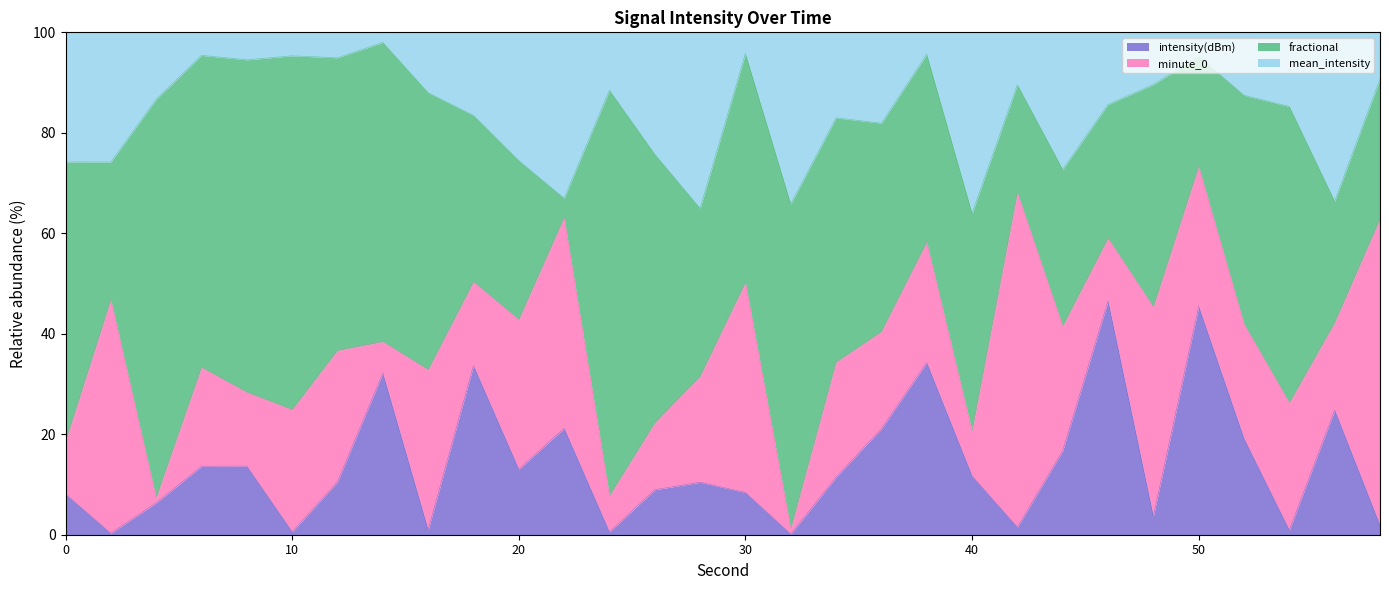

True or false: intensity(dBm) has more than 2 interior local peaks.

True